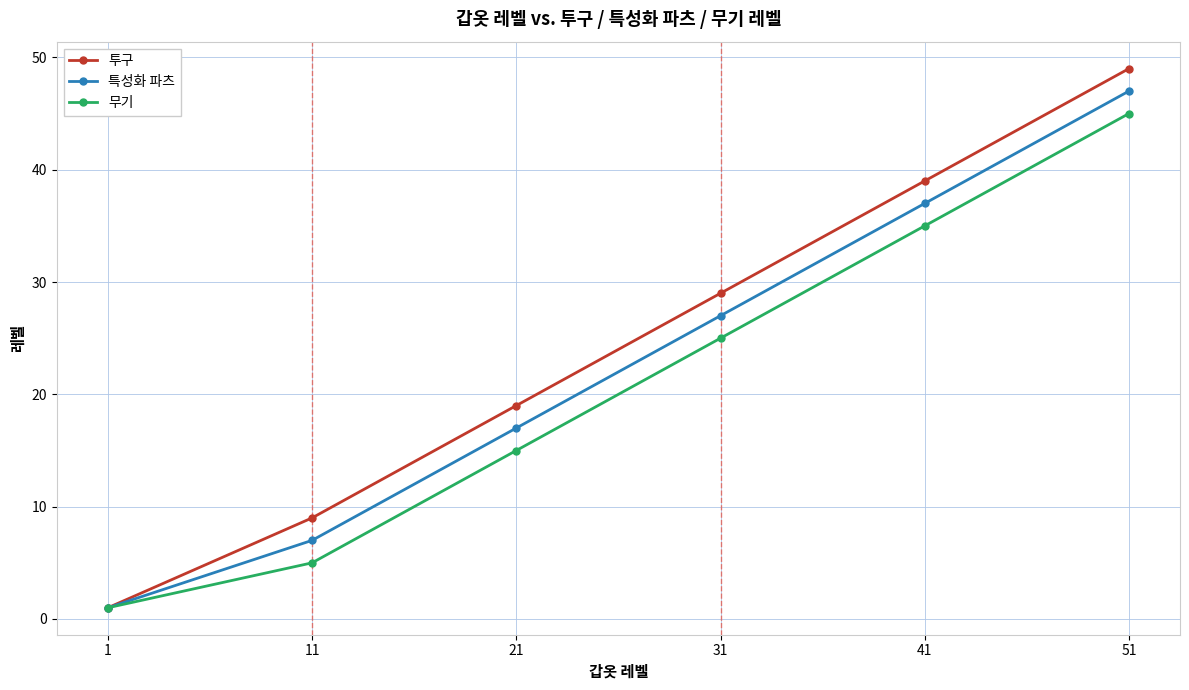

What are all the series names shown in the legend?

투구, 특성화 파츠, 무기